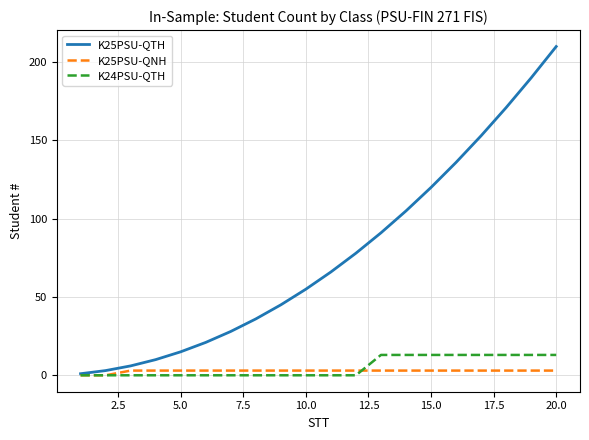

Reading right to left, list all the values displayed in this chart.

K25PSU-QTH: 210	190	171	153	136	120	105	91	78	66	55	45	36	28	21	15	10	6	3	1
K25PSU-QNH: 3	3	3	3	3	3	3	3	3	3	3	3	3	3	3	3	3	3	0	0
K24PSU-QTH: 13	13	13	13	13	13	13	13	0	0	0	0	0	0	0	0	0	0	0	0